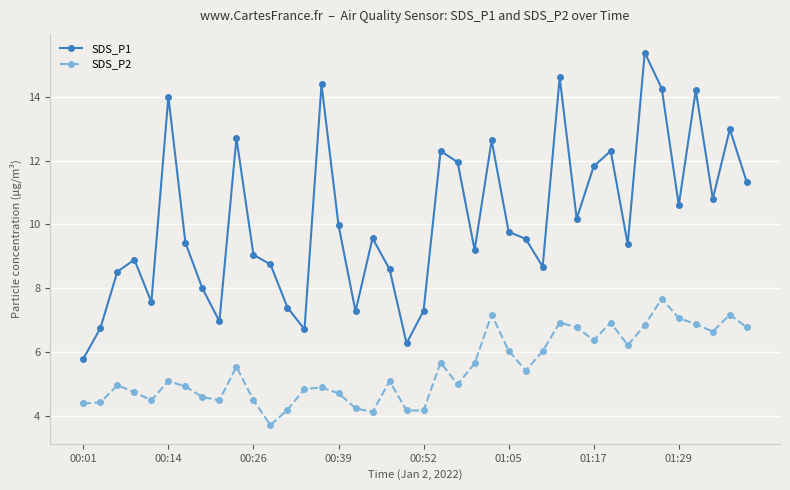

What is the greatest value displayed?

15.4